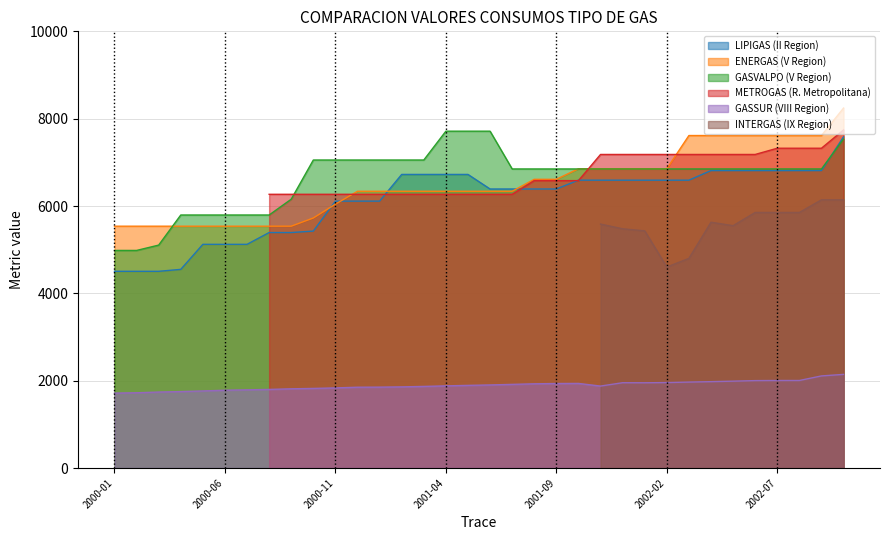

Between 2002-09 and 2000-12, which is larger?

2002-09